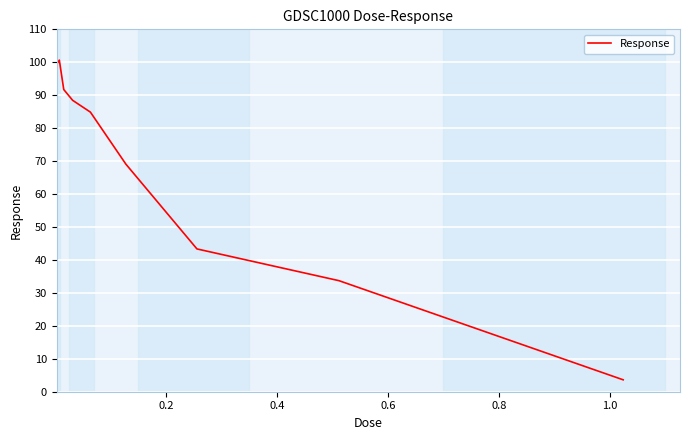

What is the greatest value displayed?

100.7